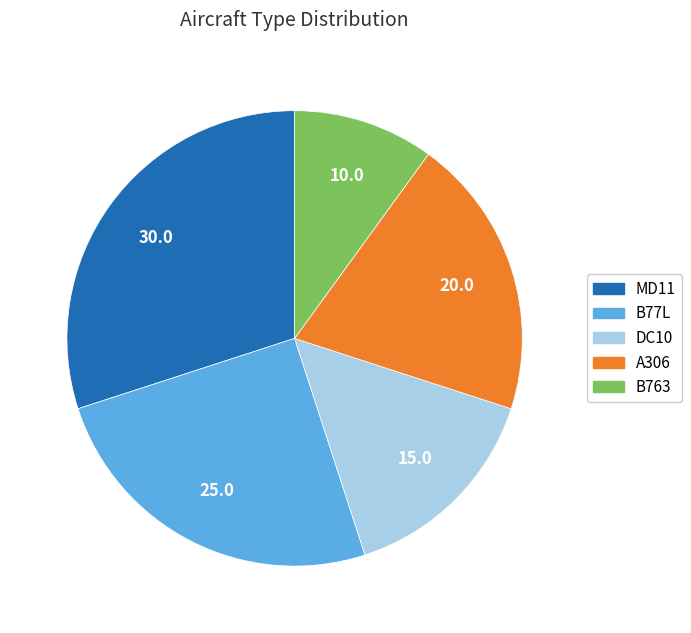

Is it true that B77L is 25% of the pie?

True